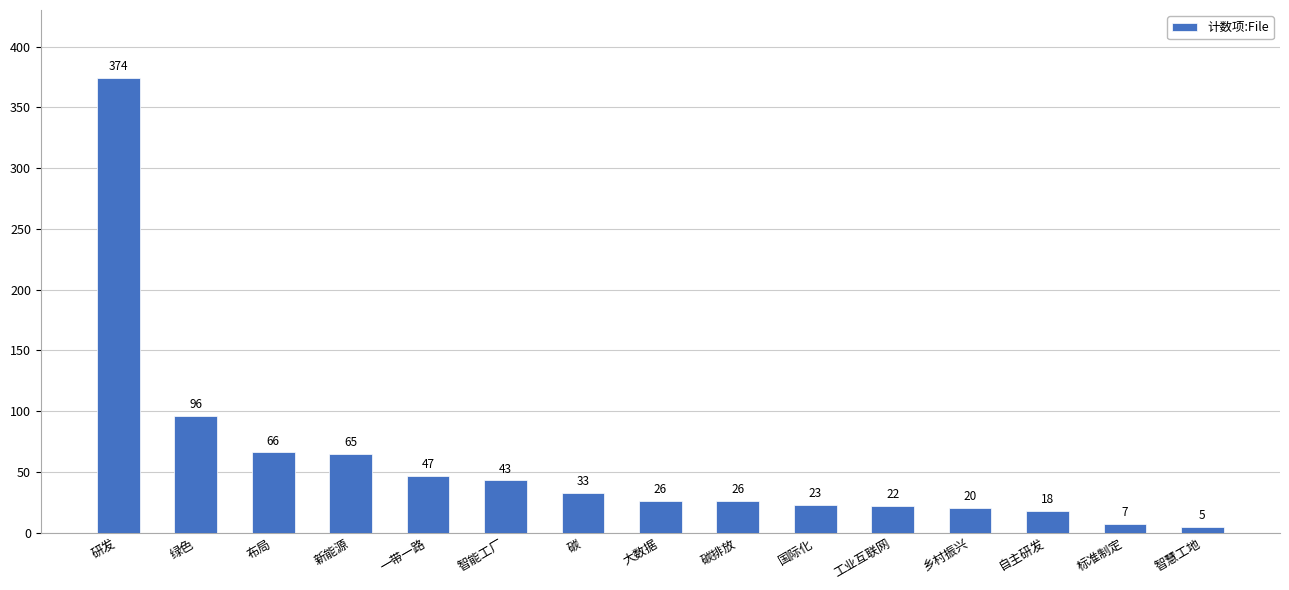

Where does the data first go above 26?

研发